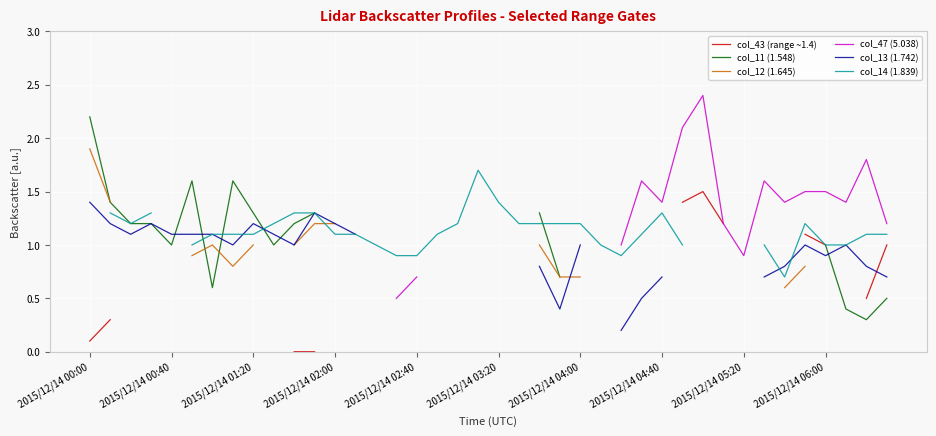

True or false: col_47 (5.038) and col_12 (1.645) cross at least once.

False